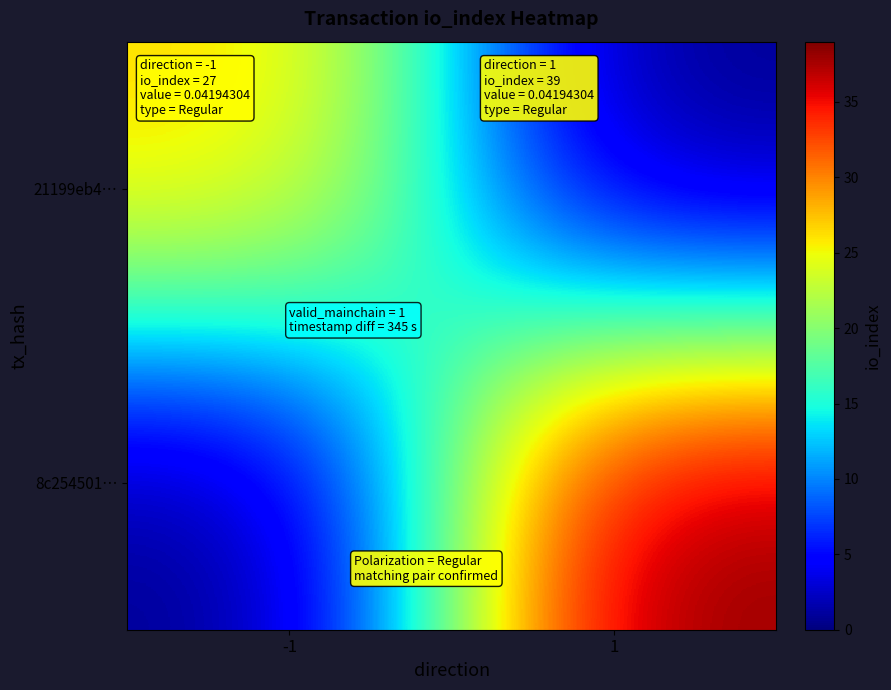

List the series in order of their peak value, highest first.

8c254501…, 21199eb4…